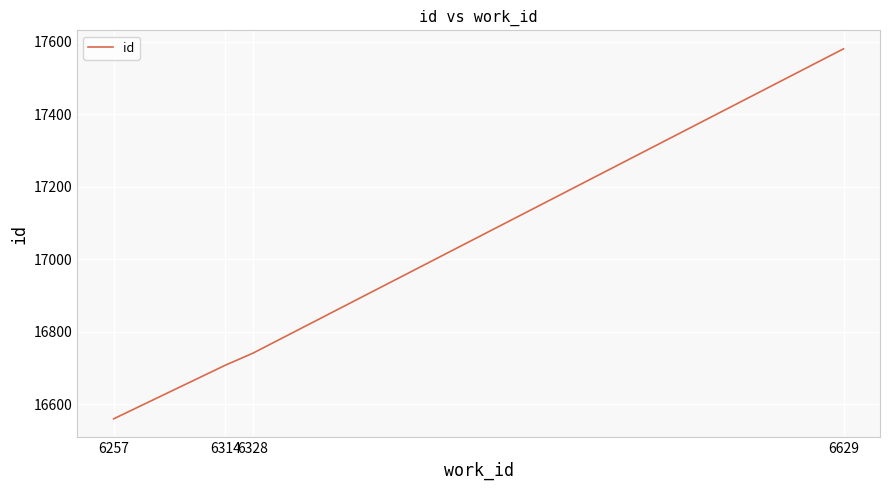

How many lines are shown in the chart?

1